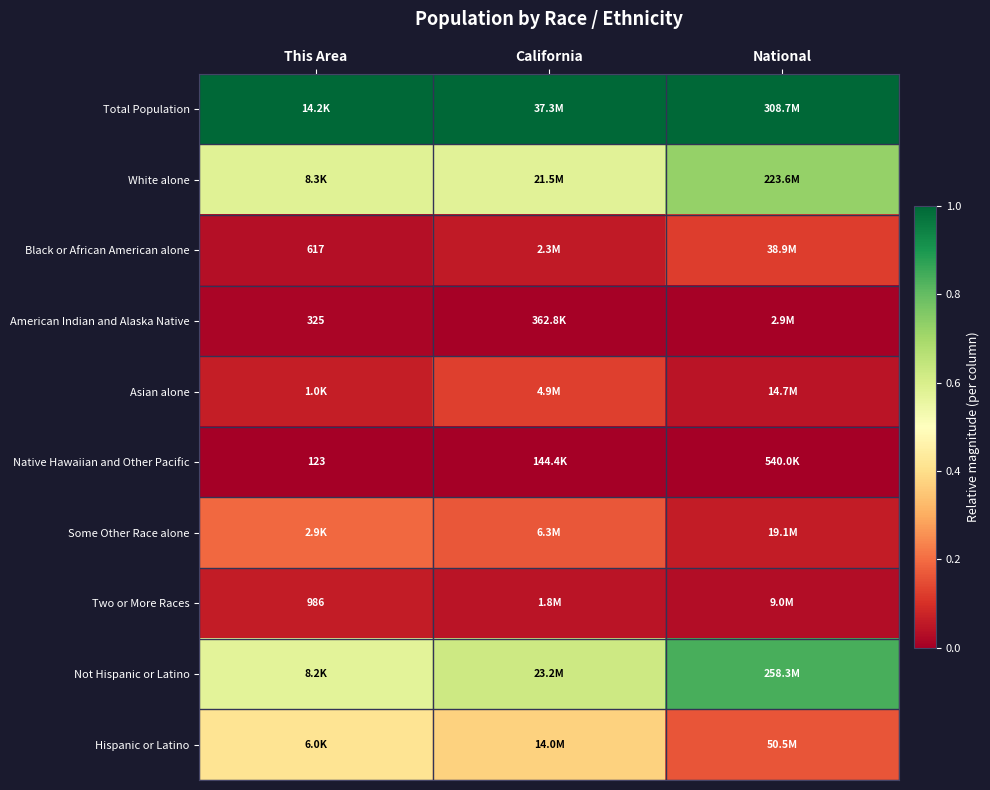

What value does the Some Other Race alone series have at National?

0.1